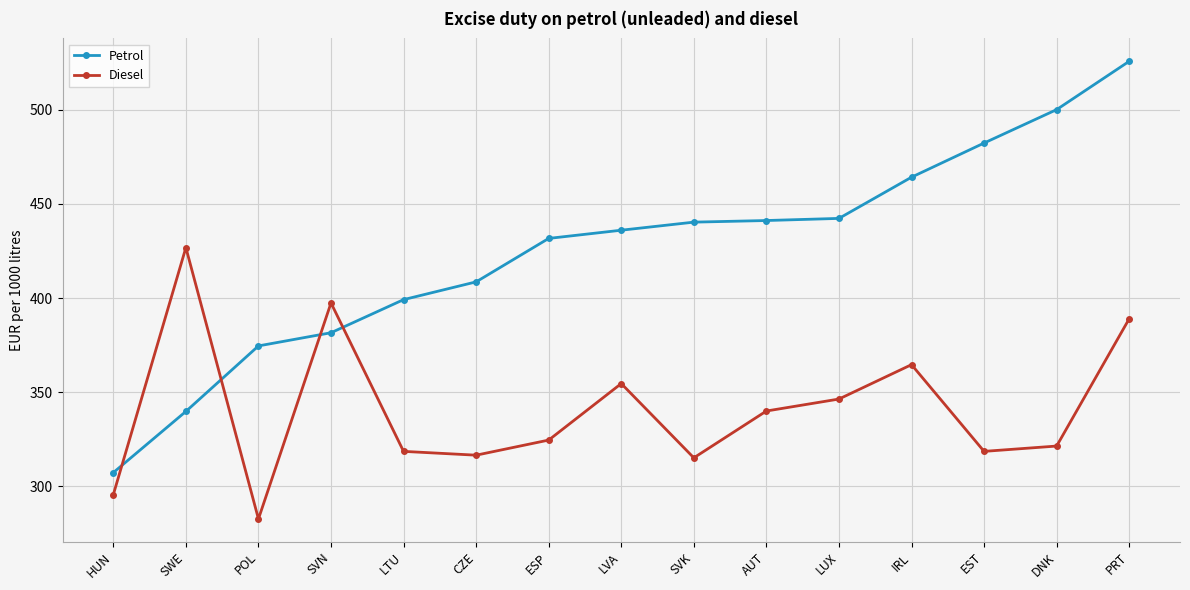

What is the value of the Diesel point at the 7th from the left?

324.6